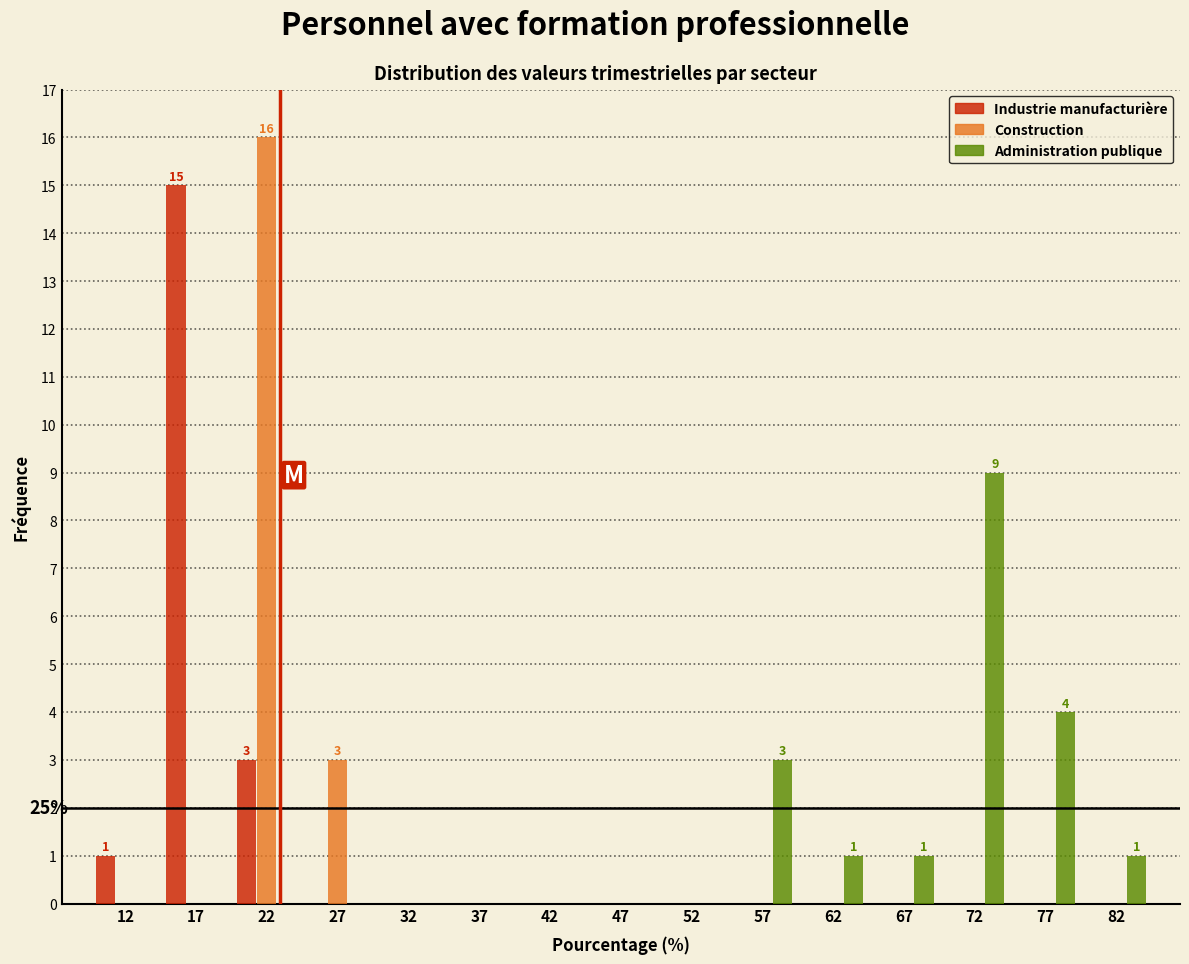

In the Industrie manufacturière series, which range on the x-axis has the tallest bar?

15 to 20